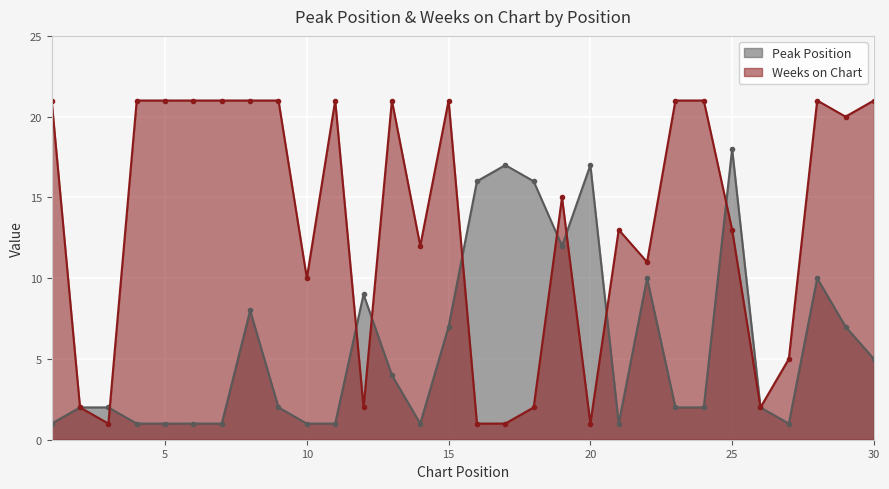

True or false: Weeks on Chart has a value of 21 at 7.

True